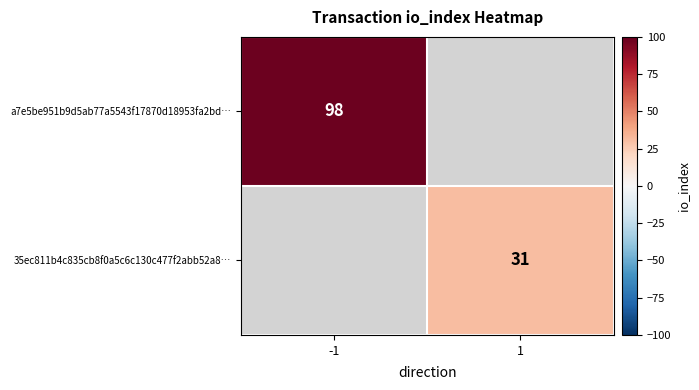

The value of a7e5be951b9d5ab77a5543f17870d18953fa2bd… at -1 is 45. True or false?

False